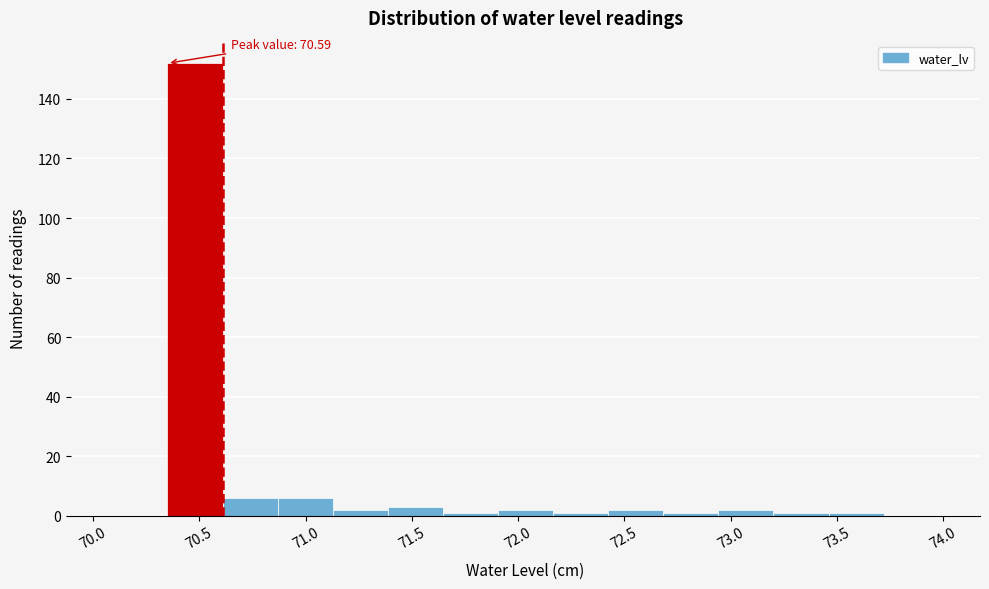

Over which range of the x-axis is the bar tallest?

70.35 to 70.60